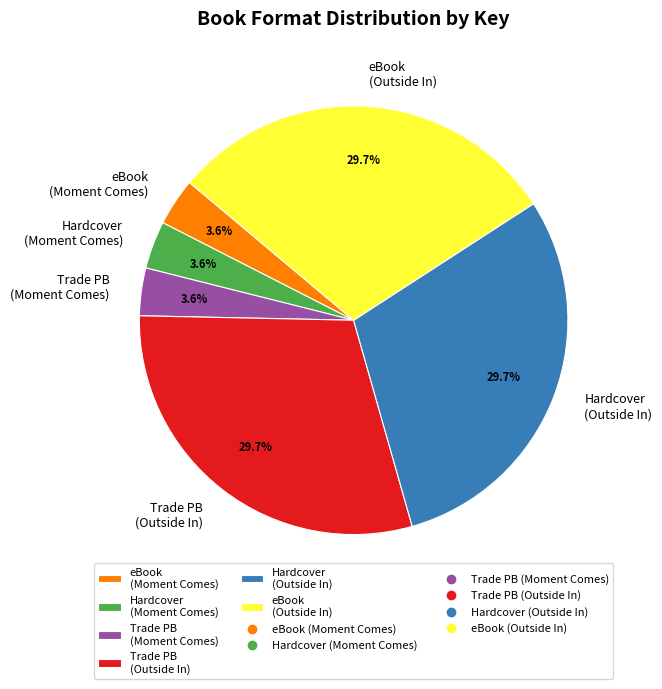

What is the total percentage of Trade PB (Moment Comes) and eBook (Outside In)?

33.3%